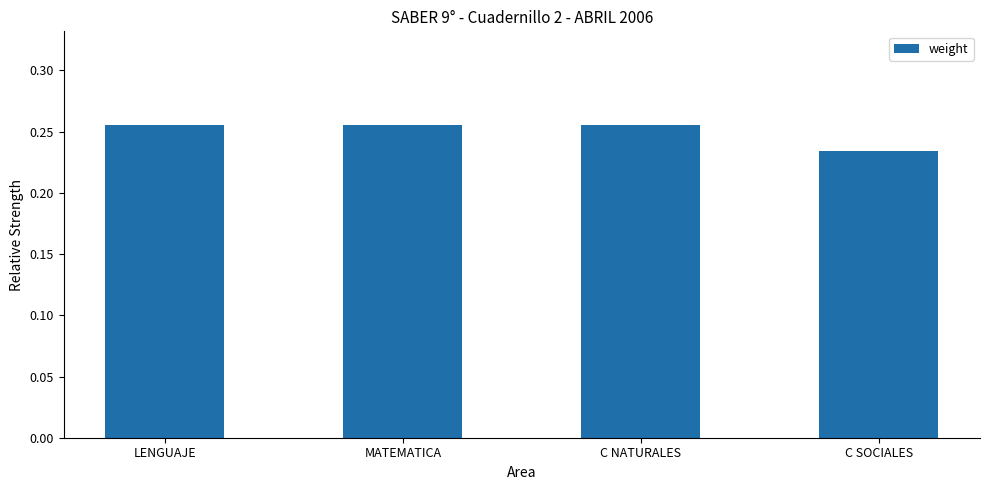

Between C SOCIALES and MATEMATICA, which is larger?

MATEMATICA